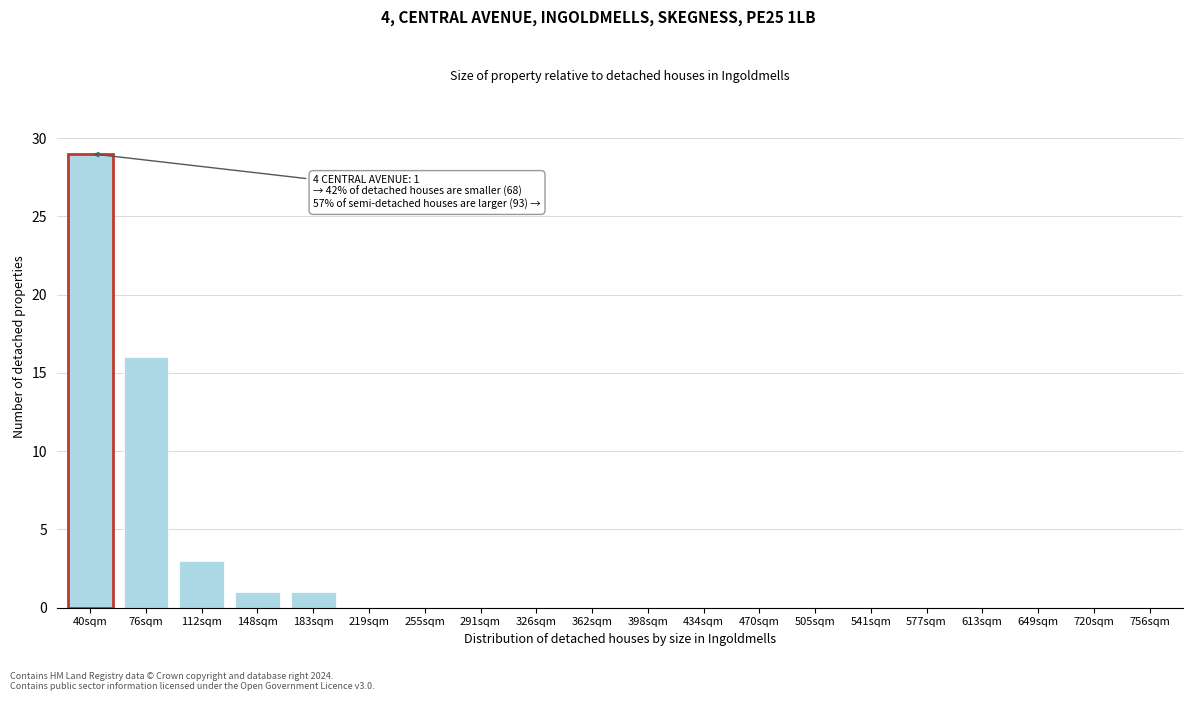

Reading right to left, list all the values displayed in this chart.

756sqm=0	720sqm=0	649sqm=0	613sqm=0	577sqm=0	541sqm=0	505sqm=0	470sqm=0	434sqm=0	398sqm=0	362sqm=0	326sqm=0	291sqm=0	255sqm=0	219sqm=0	183sqm=1	148sqm=1	112sqm=3	76sqm=16	40sqm=29